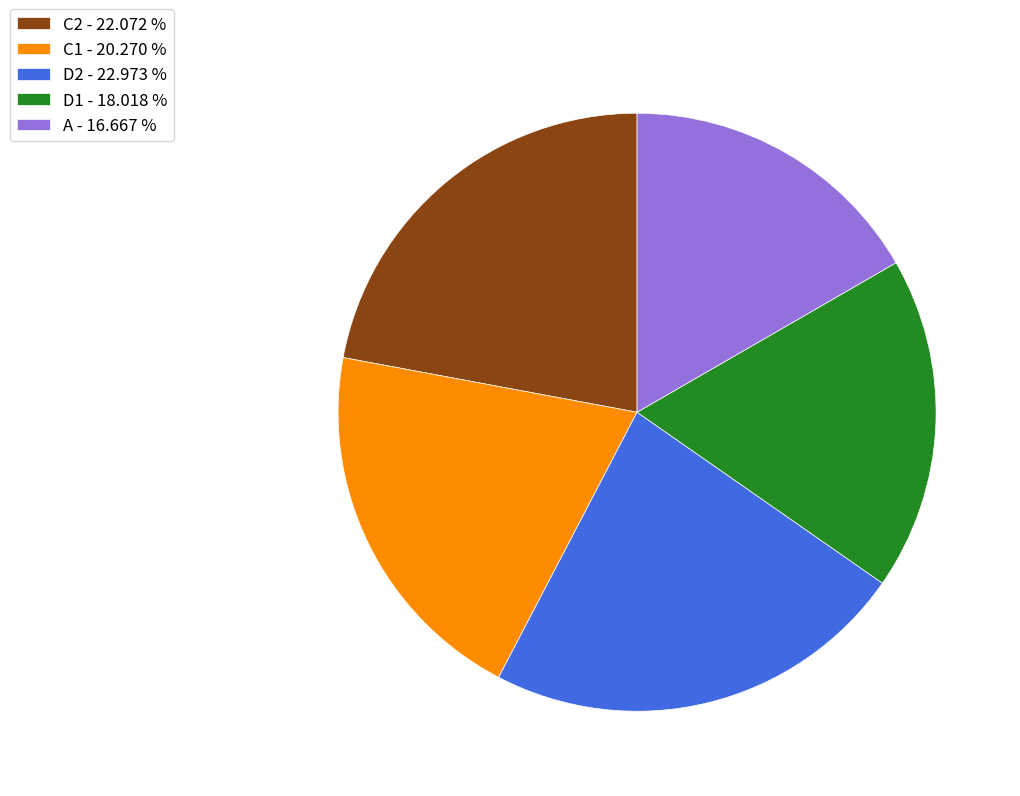

How many slices are in this pie chart?

5